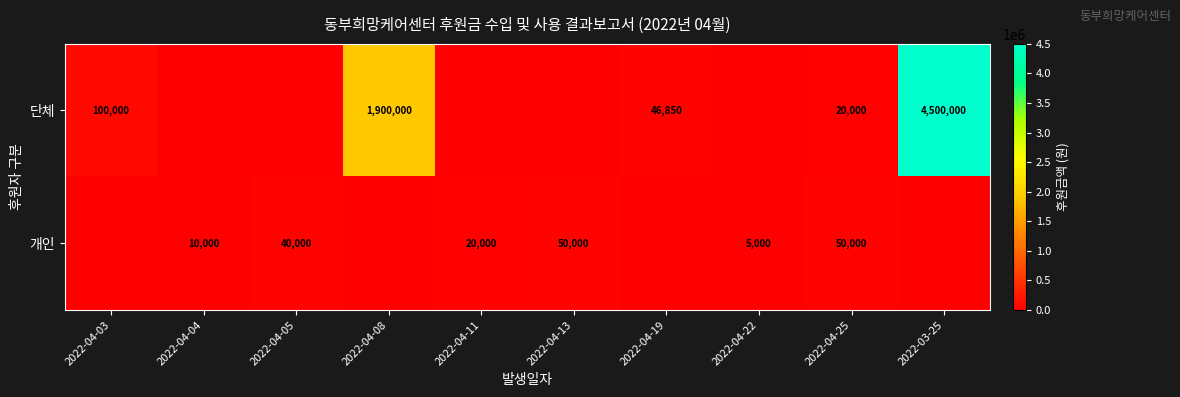

Is it true that 개인 equals 10000 at 2022-04-04?

True